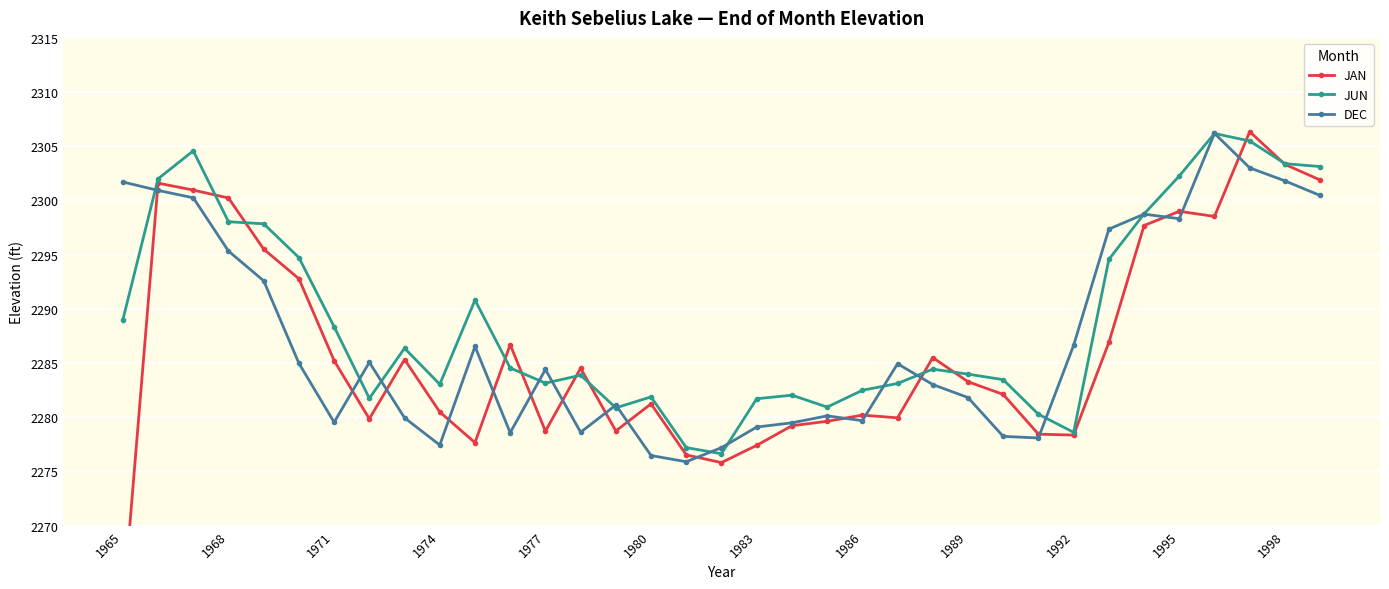

Reading right to left, transcribe all the data shown in this chart.

JAN: 2301.9	2303.3	2306.3	2298.5	2299.0	2297.7	2286.9	2278.4	2278.4	2282.1	2283.3	2285.5	2279.9	2280.2	2279.6	2279.2	2277.4	2275.8	2276.5	2281.2	2278.7	2284.5	2278.7	2286.7	2277.7	2280.5	2285.3	2279.9	2285.2	2292.8	2295.5	2300.2	2301.0	2301.6	2262.2
JUN: 2303.1	2303.4	2305.5	2306.2	2302.3	2298.8	2294.6	2278.6	2280.3	2283.5	2284.0	2284.4	2283.1	2282.5	2280.9	2282.0	2281.7	2276.6	2277.2	2281.9	2280.9	2283.9	2283.2	2284.6	2290.8	2283.0	2286.4	2281.8	2288.3	2294.7	2297.8	2298.0	2304.6	2302.0	2289.0
DEC: 2300.5	2301.8	2303.0	2306.2	2298.3	2298.7	2297.4	2286.6	2278.1	2278.2	2281.8	2283.0	2284.9	2279.7	2280.1	2279.5	2279.1	2277.2	2275.9	2276.5	2281.1	2278.6	2284.4	2278.6	2286.5	2277.4	2279.9	2285.1	2279.5	2285.0	2292.6	2295.3	2300.2	2300.9	2301.7